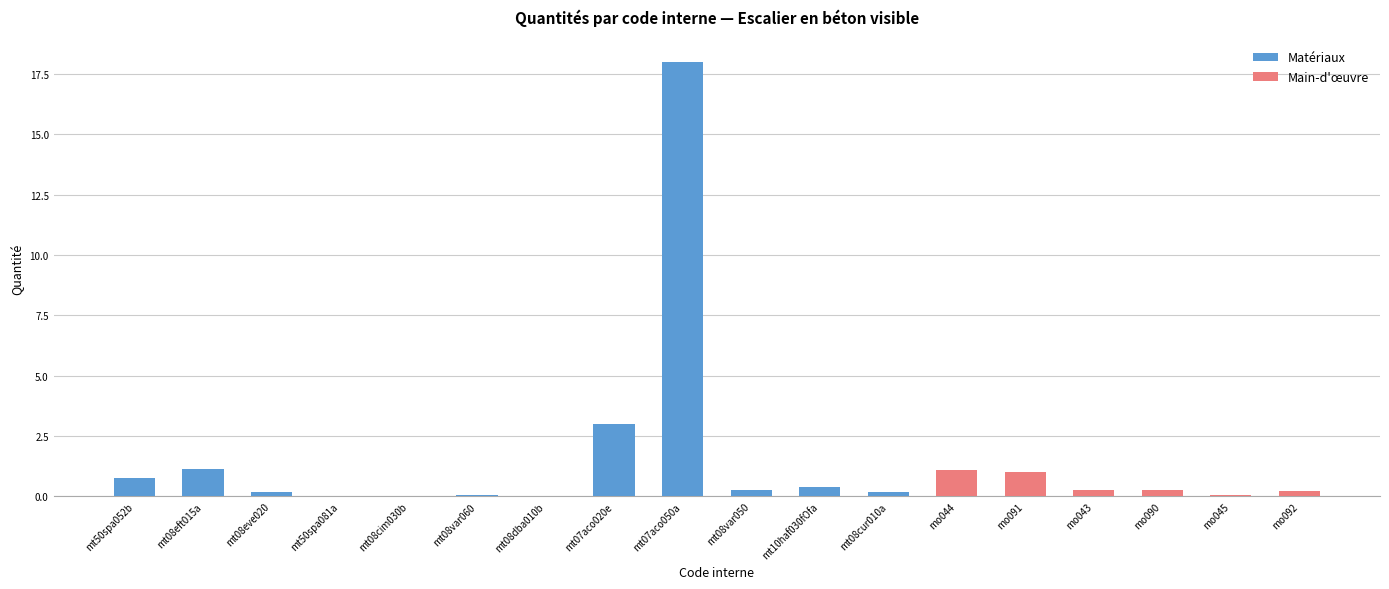

Is it true that the value at mo091 is 1.4?

False